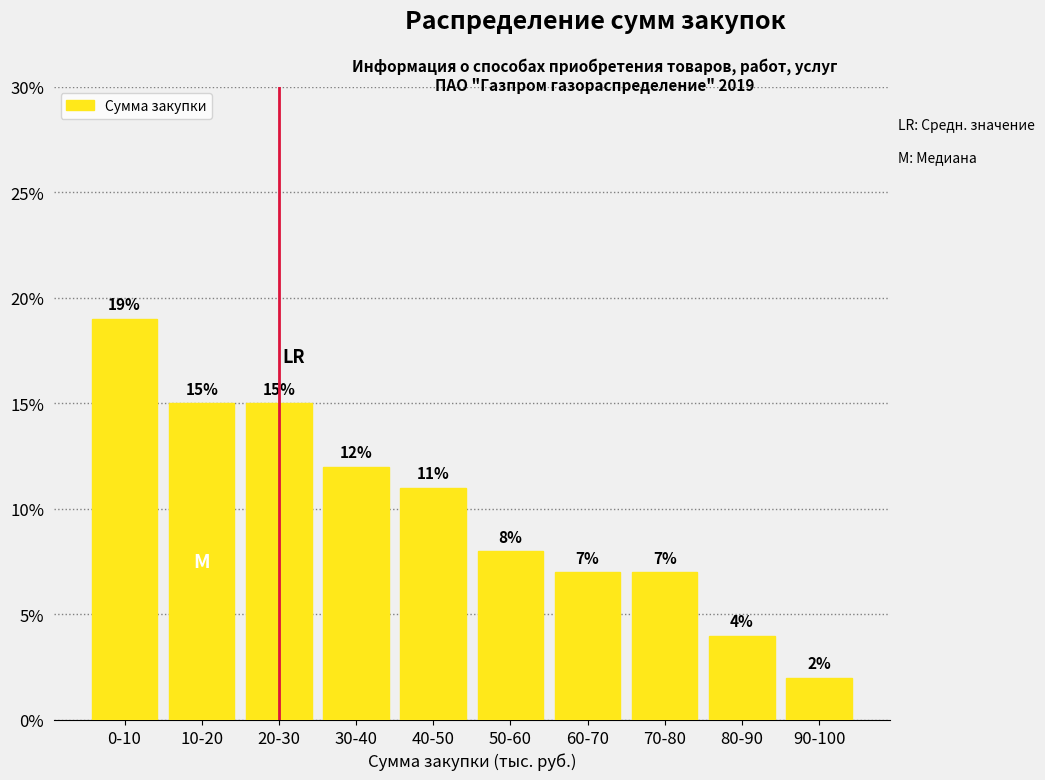

Reading left to right, list all the values displayed in this chart.

19.0	15.0	15.0	12.0	11.0	8.0	7.0	7.0	4.0	2.0